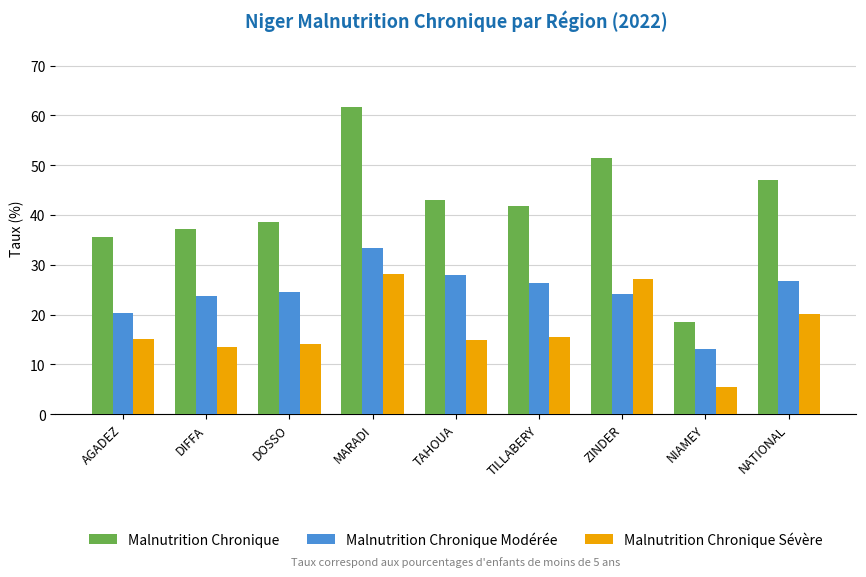

Does the chart contain any negative values?

No